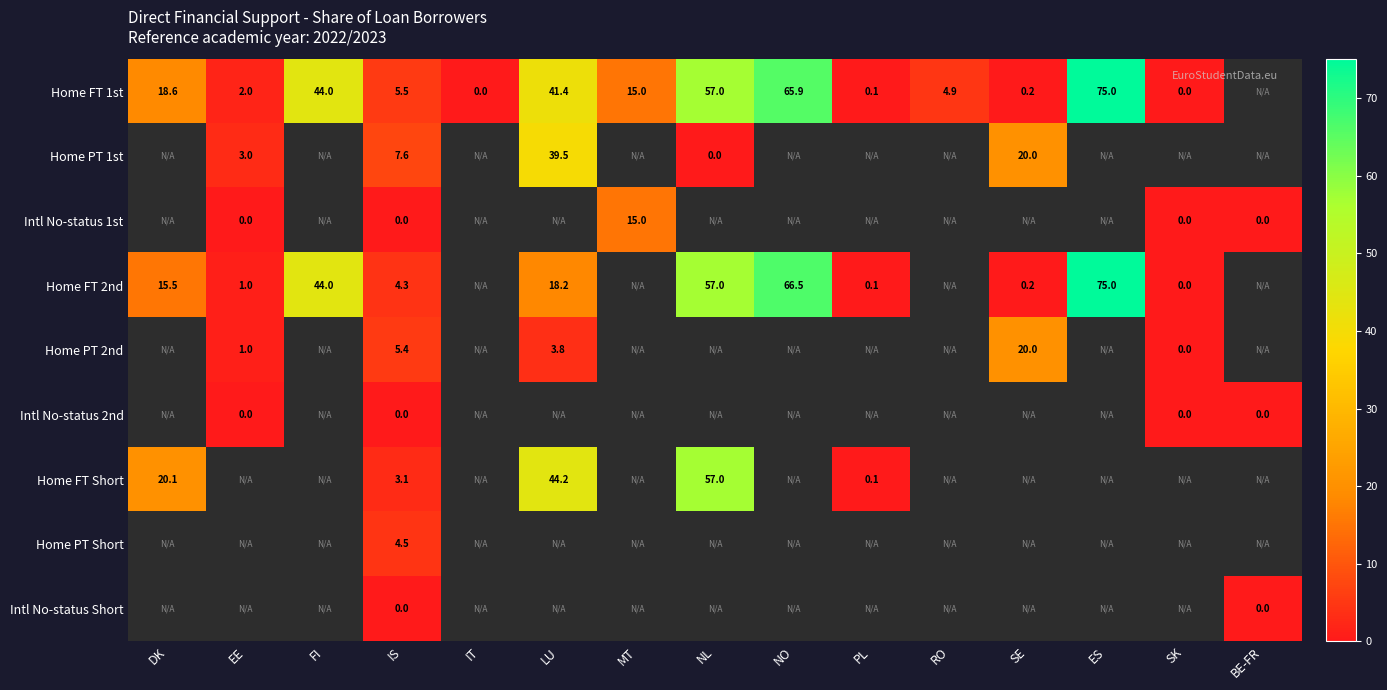

At how many categories does at least one series exceed 0?

12